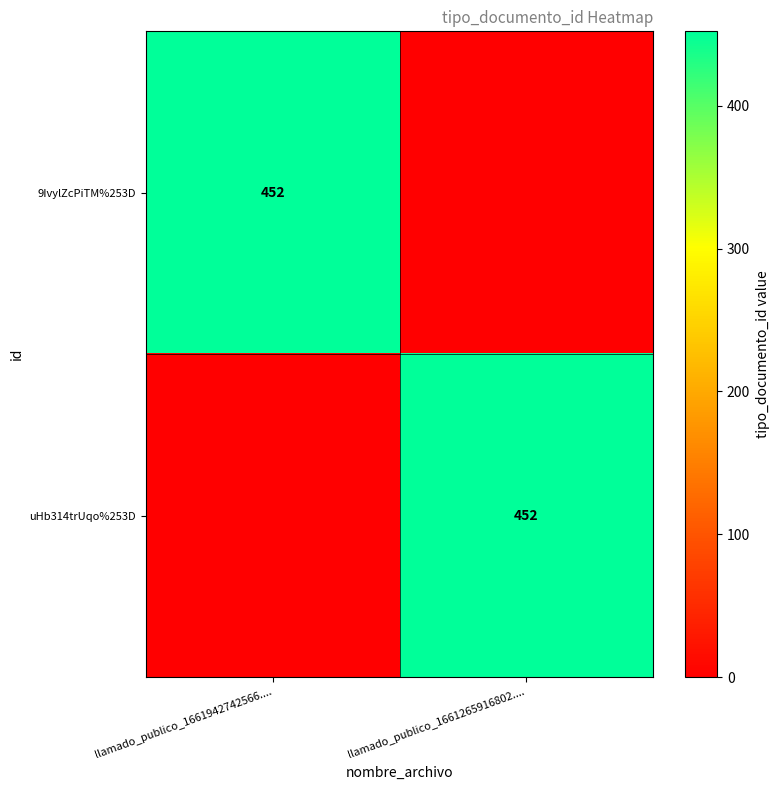

True or false: 9IvylZcPiTM%253D has a value of 452 at llamado_publico_1661942742566.....

True